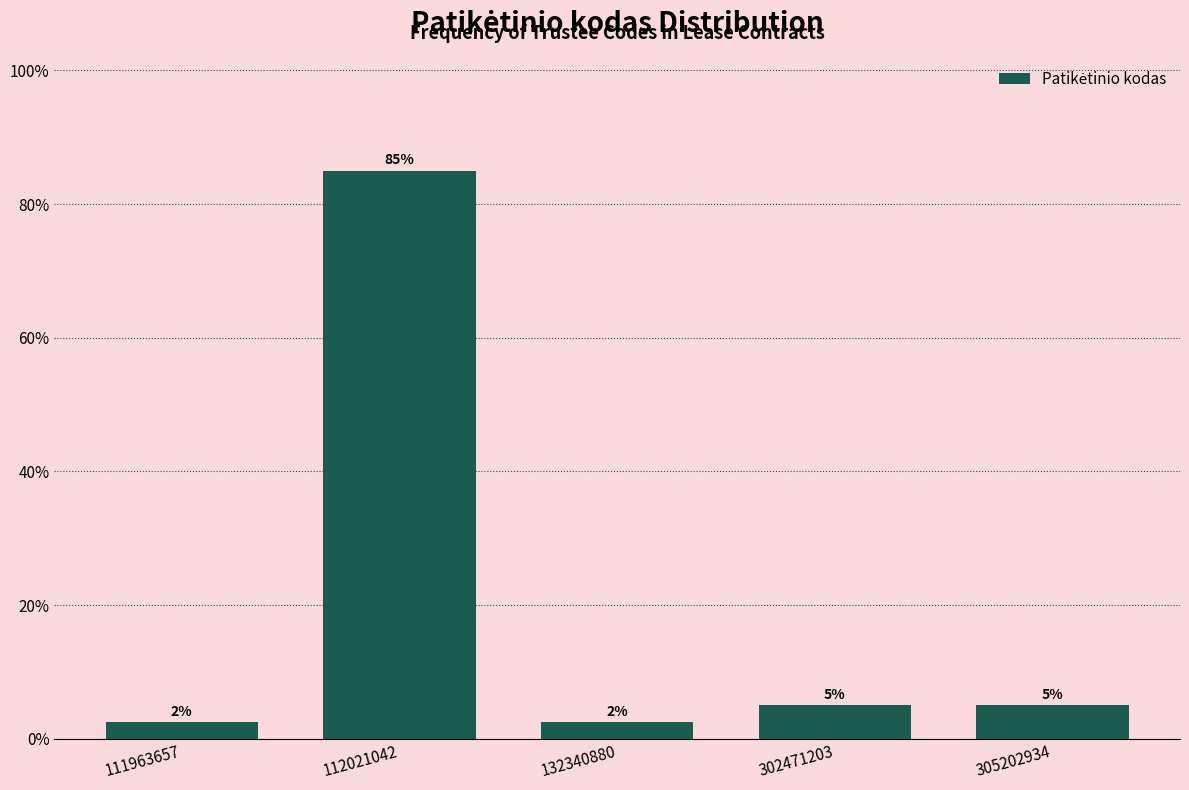

What is the value of the 5th bar from the left?

5.0